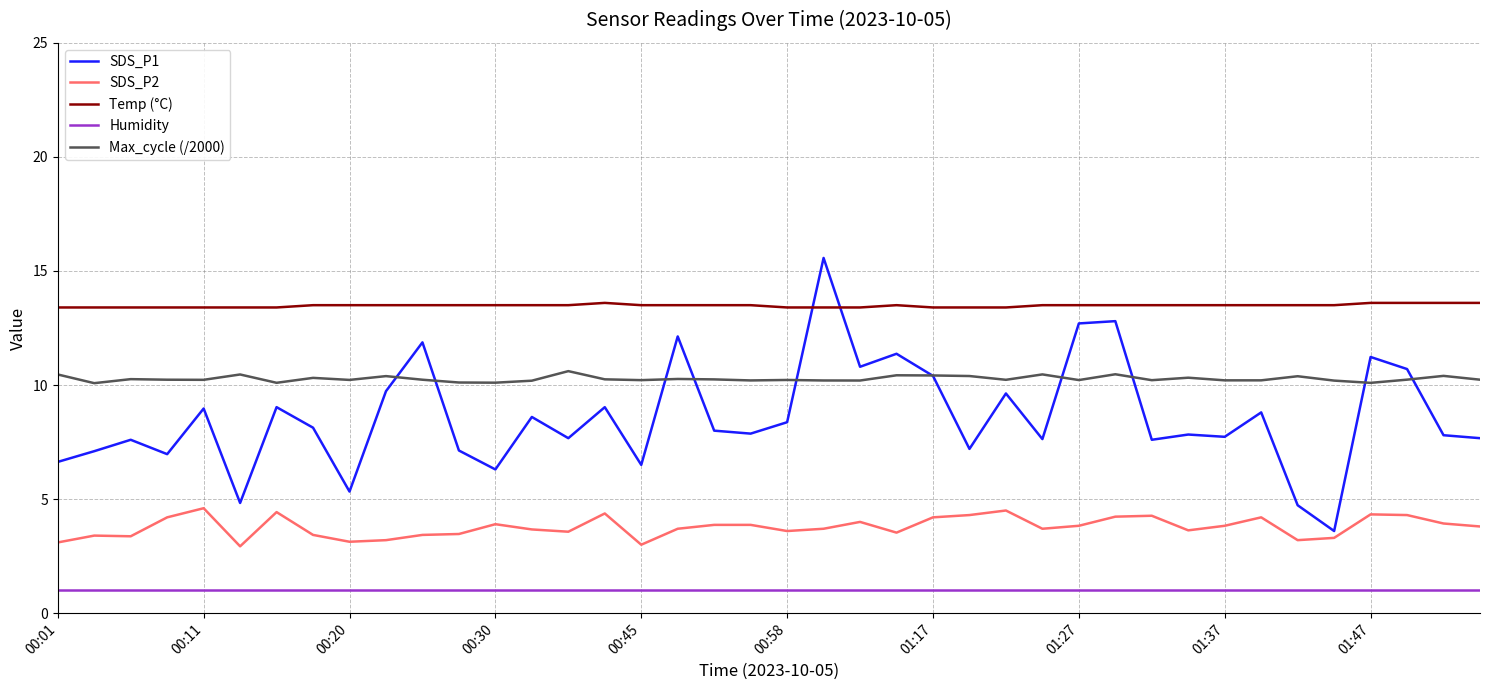

In SDS_P1, how many points are lower than both neighbors (excluding endpoints)?

13